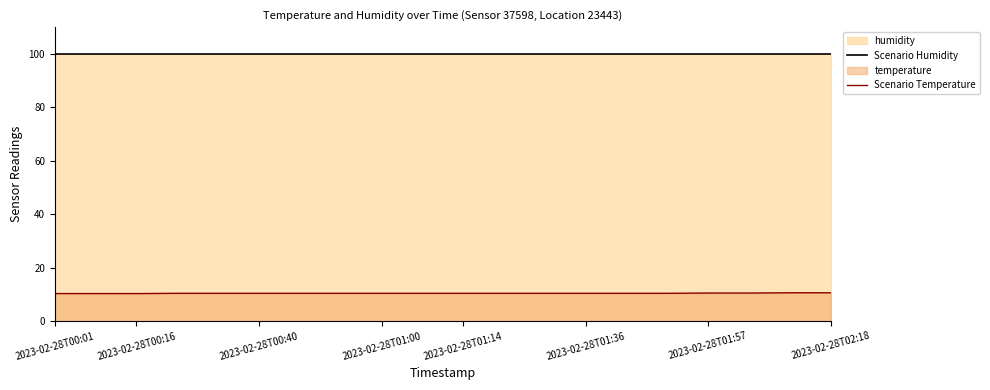

True or false: Scenario Temperature and Scenario Humidity intersect in this chart.

False